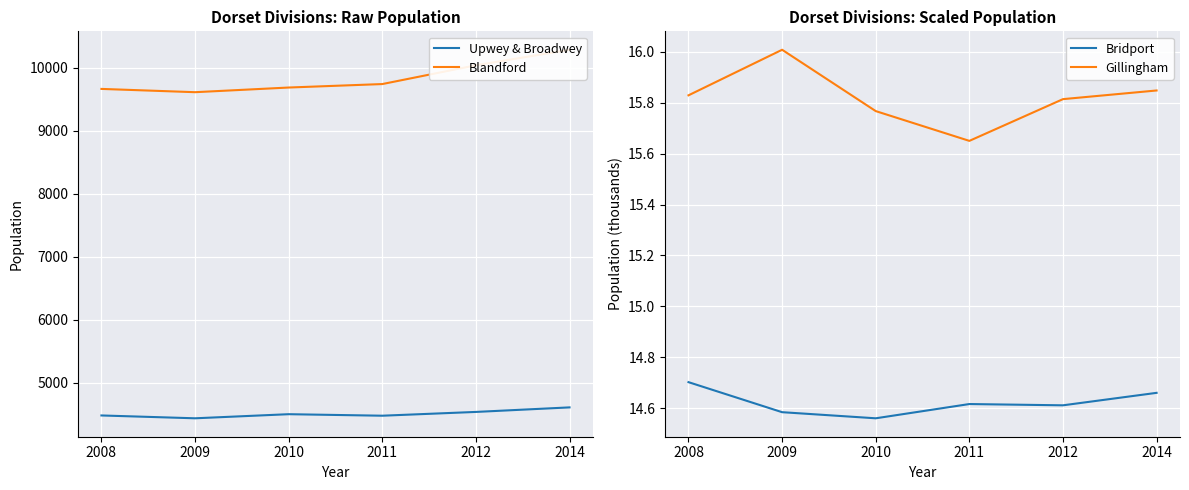

Which series has the largest total across all categories?

Blandford